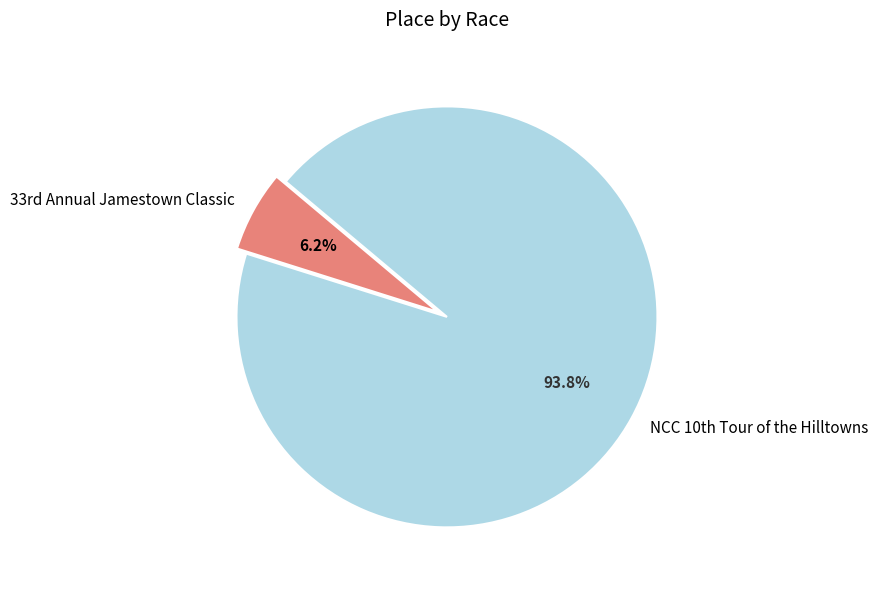

How many segments does this pie chart have?

2